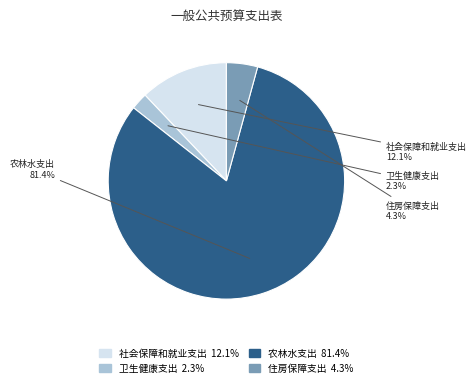

To the nearest percent, what is the average slice percentage?

25%